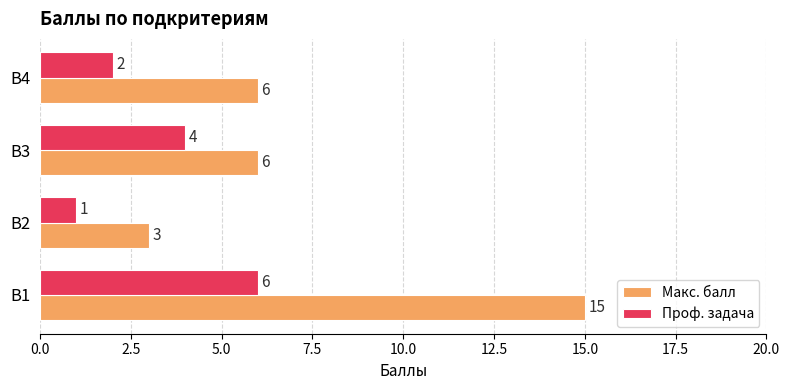

Is it true that Проф. задача equals 2 at В4?

True